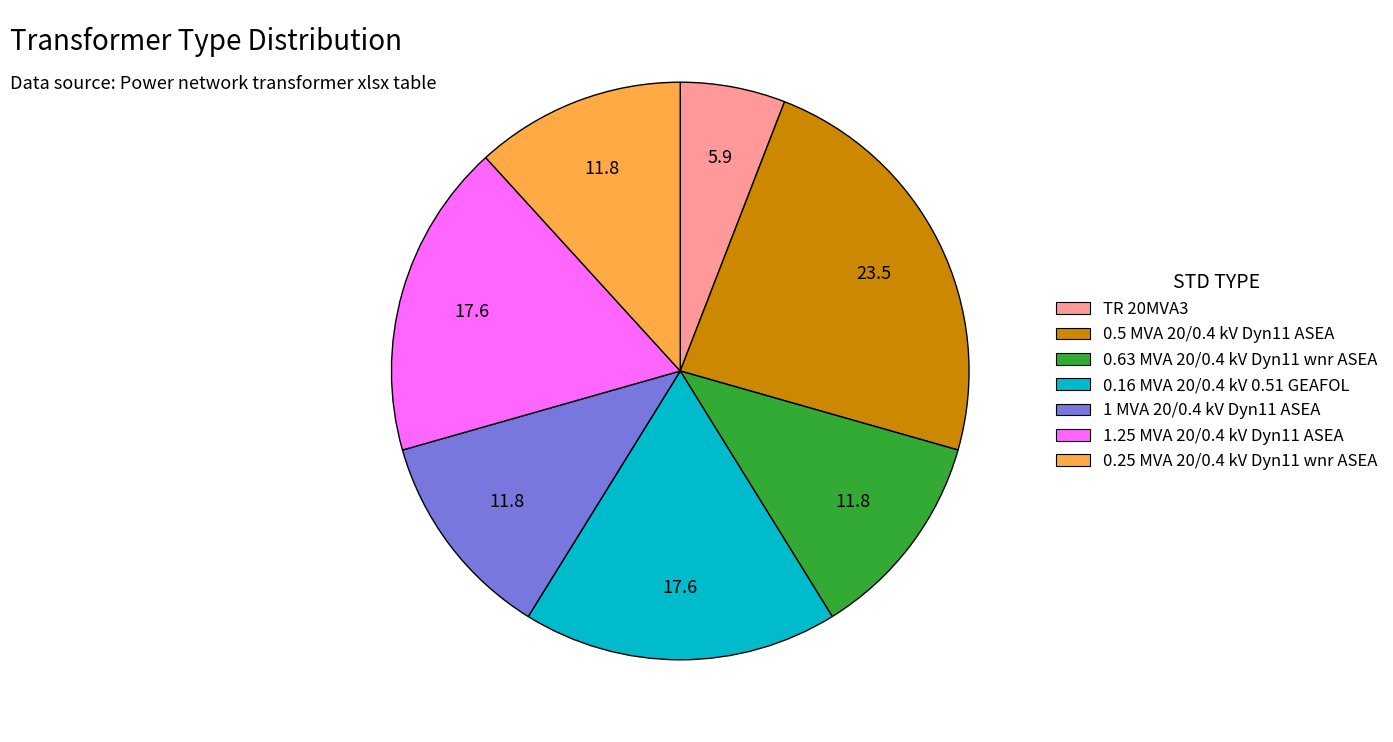

The 0.5 MVA 20/0.4 kV Dyn11 ASEA slice represents 24% of the pie. True or false?

True